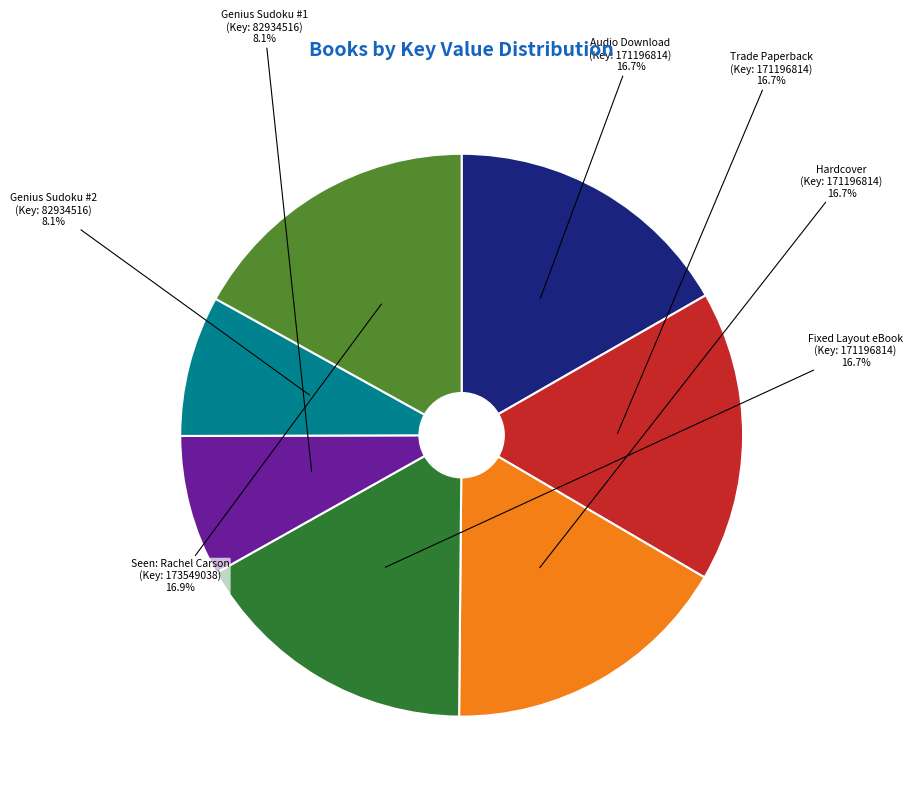

Is there any slice that represents more than half of the pie?

No